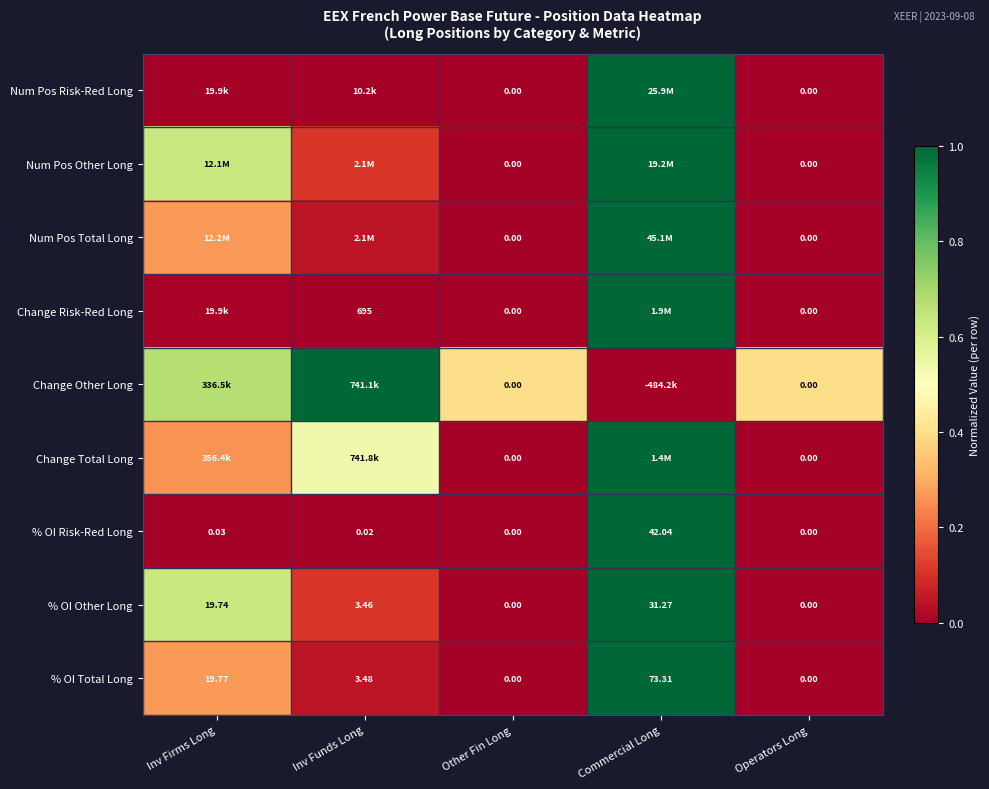

At which label does % OI Total Long reach its peak?

Commercial Long